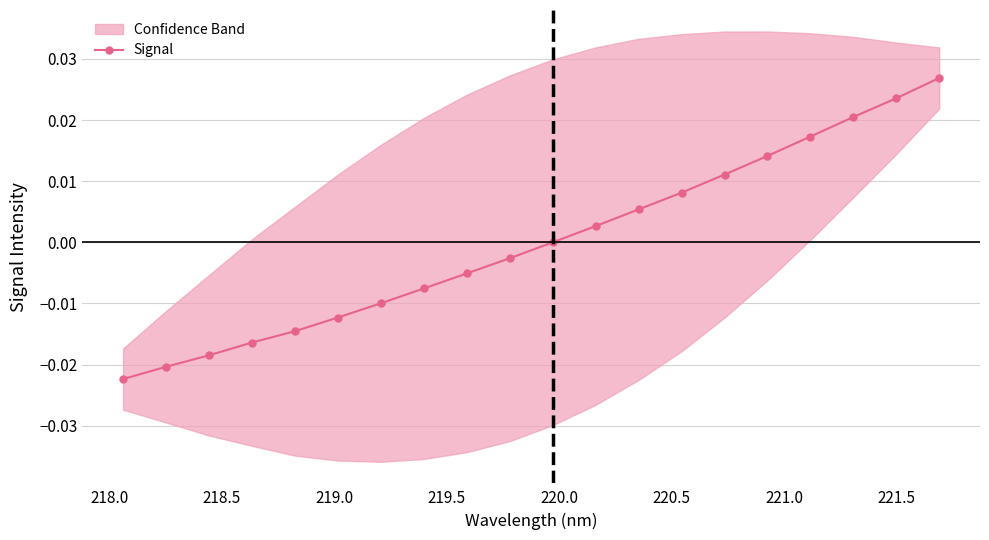

True or false: Signal has more than 1 points higher than both neighbors.

False